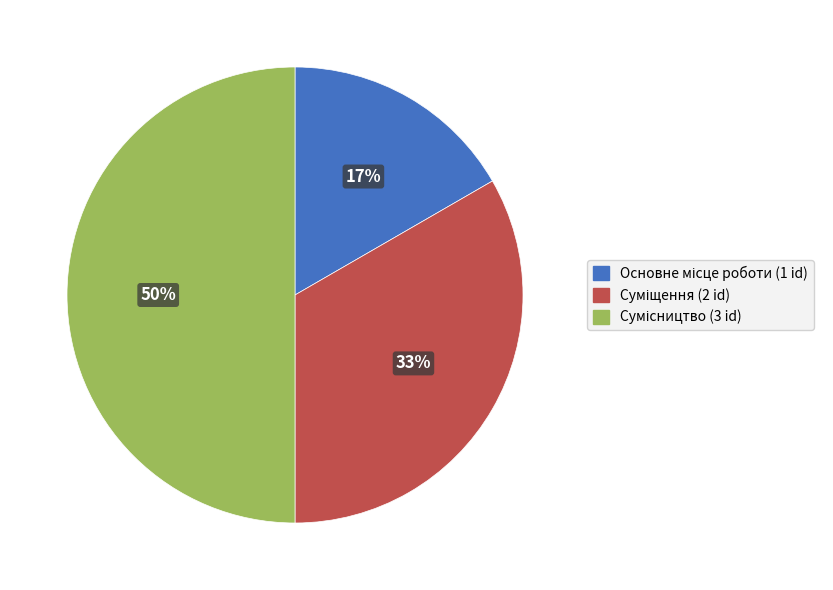

How many slices are in this pie chart?

3